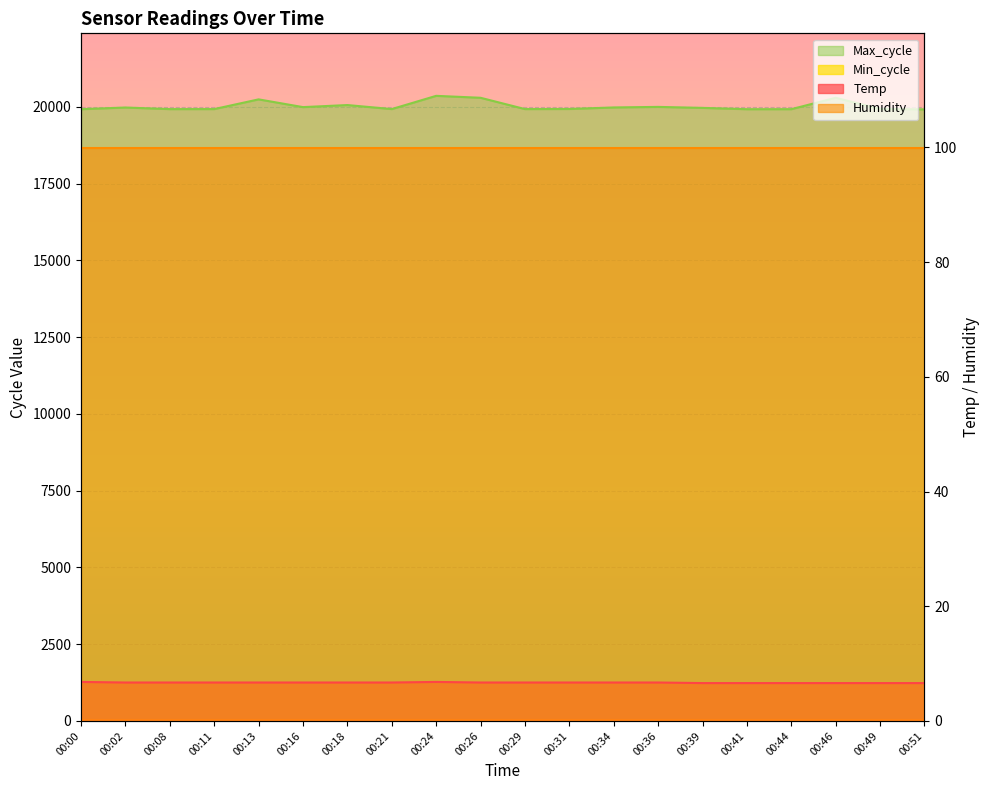

Where is Temp nearest to the value 6?

00:39